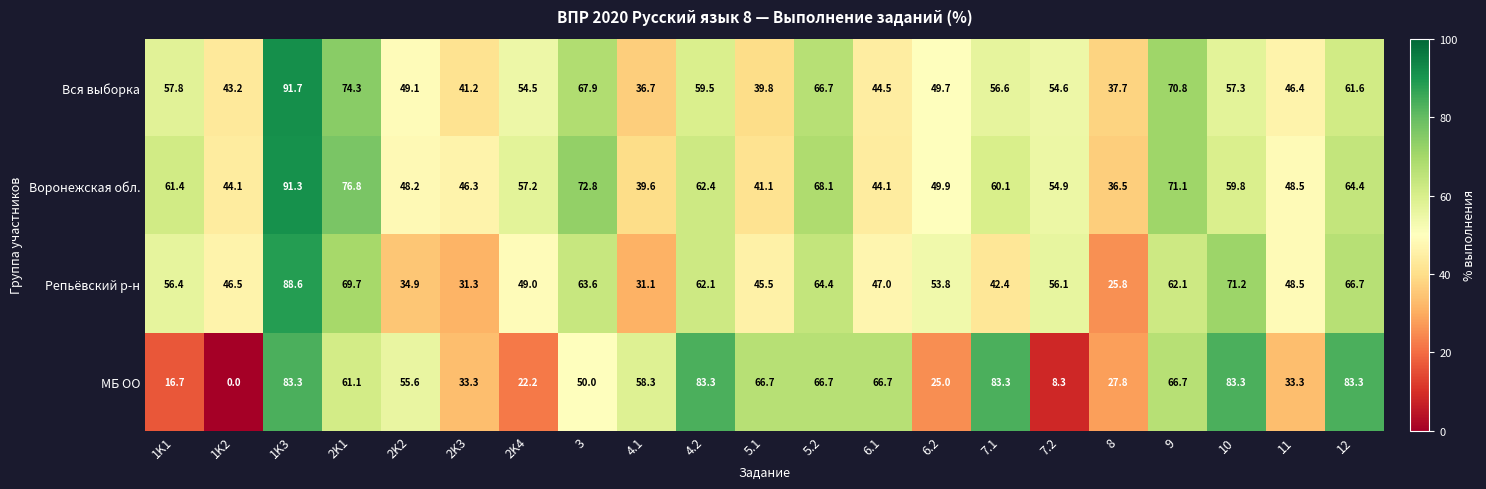

At how many categories does at least one series exceed 63?

11